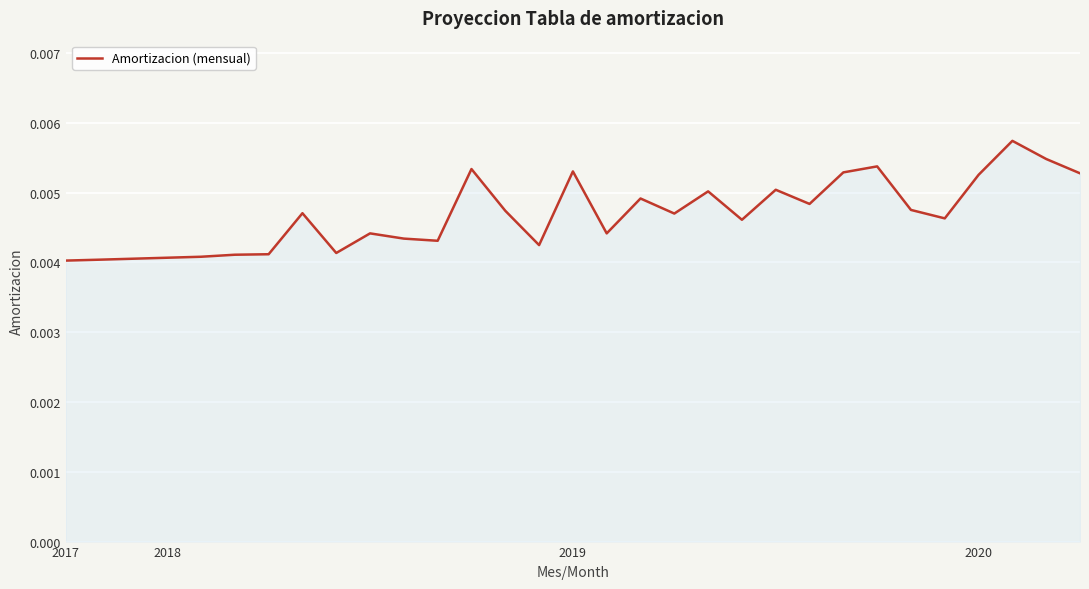

List the labels in order of value, largest first.

28, 29, 24, 12, 15, 23, 30, 27, 21, 19, 17, 22, 25, 13, 7, 18, 26, 20, 9, 16, 10, 11, 14, 8, 6, 5, 4, 2020, 2019, 2018, 2017